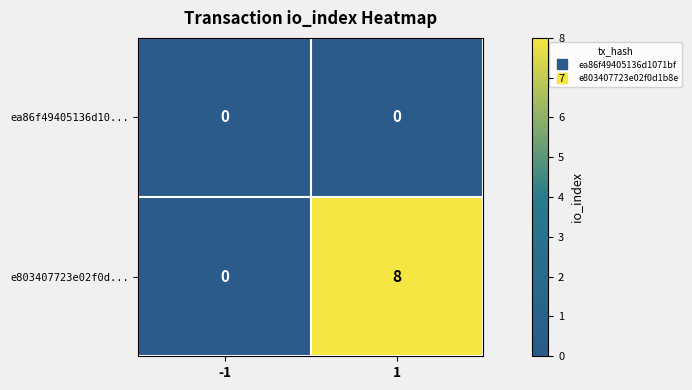

True or false: e803407723e02f0d... has a value of 14 at 1.

False